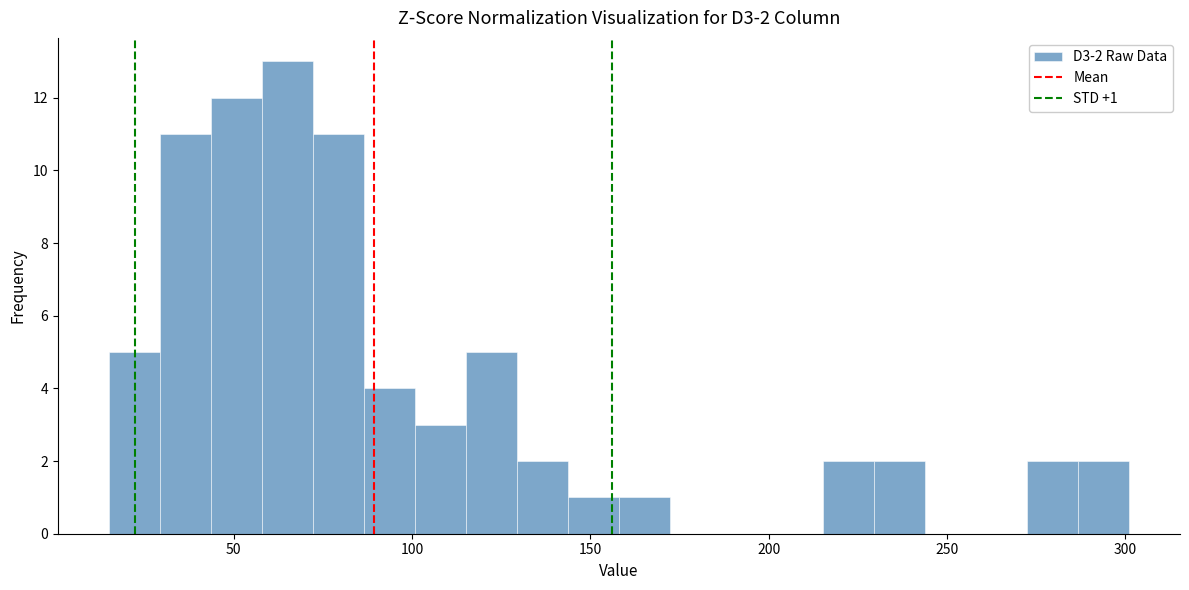

Read against the x-axis, roughly where is the centre of the tallest bar?

65